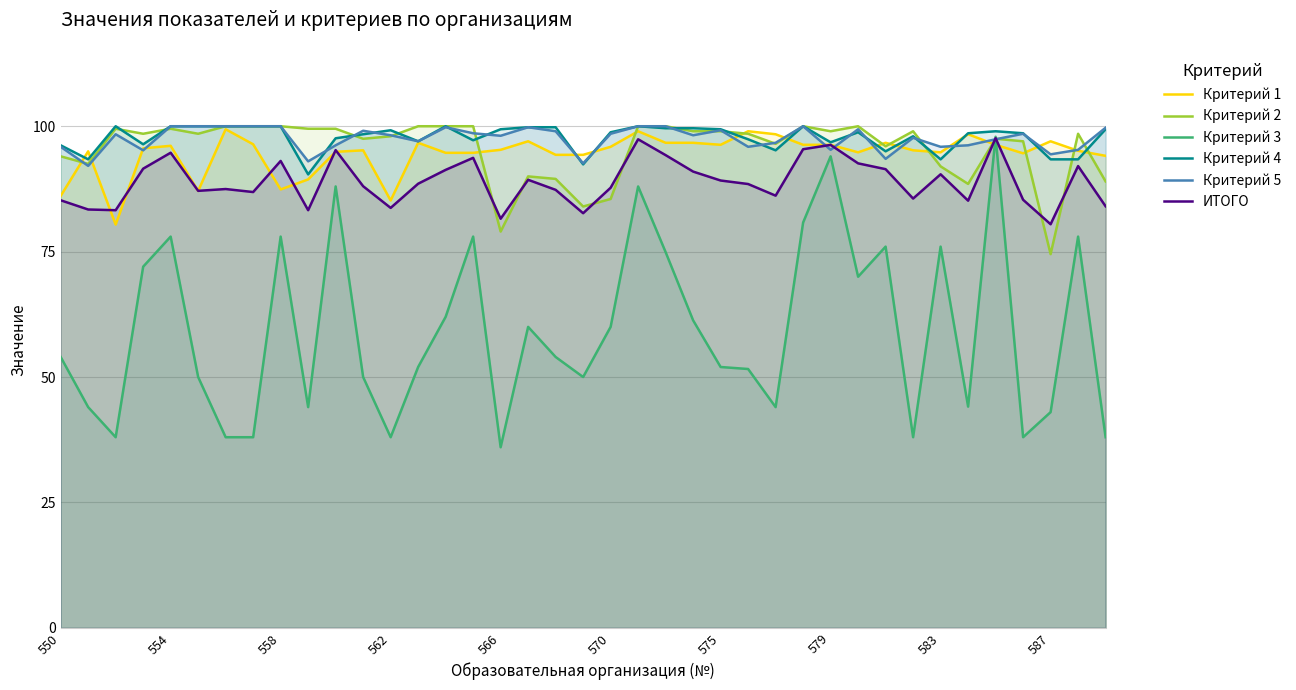

Which series has the widest spread of values?

Критерий 3